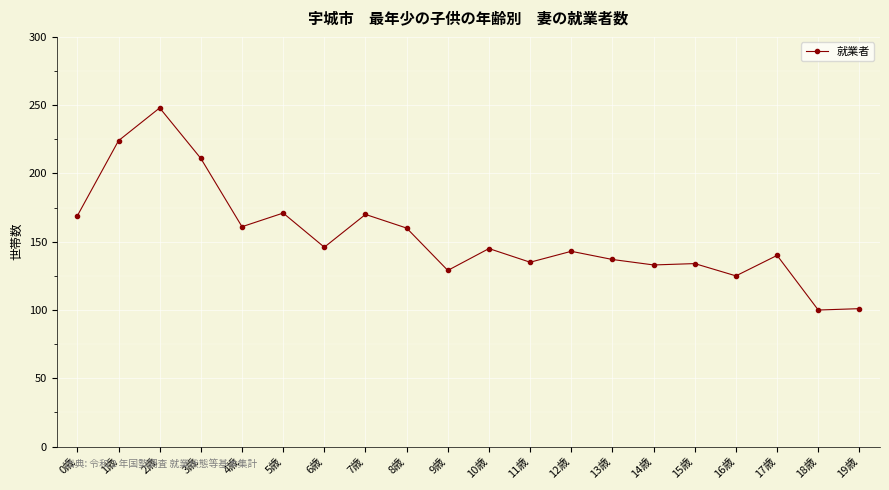

What is the change in value from 2歳 to 3歳?

-37